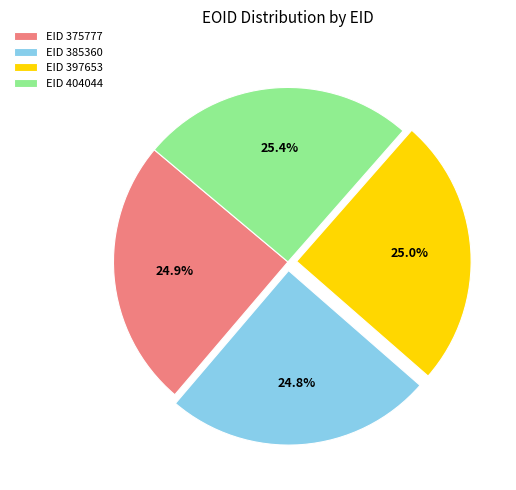

How many slices are in this pie chart?

4